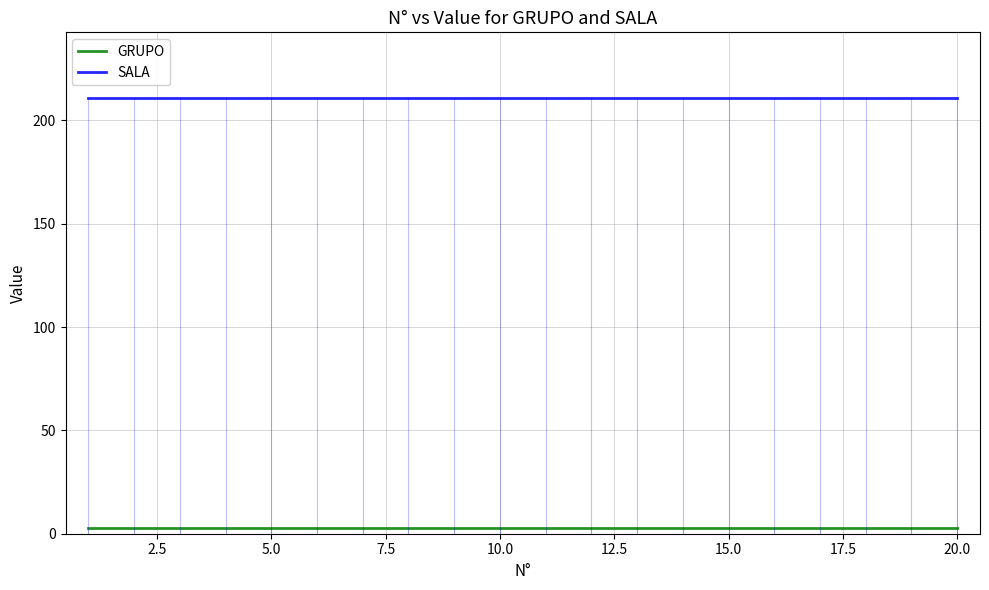

Rank the series by their average value, from lowest to highest.

GRUPO, SALA